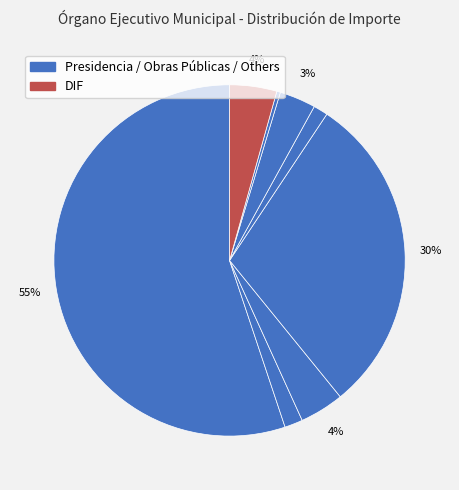

How many slices are in this pie chart?

8